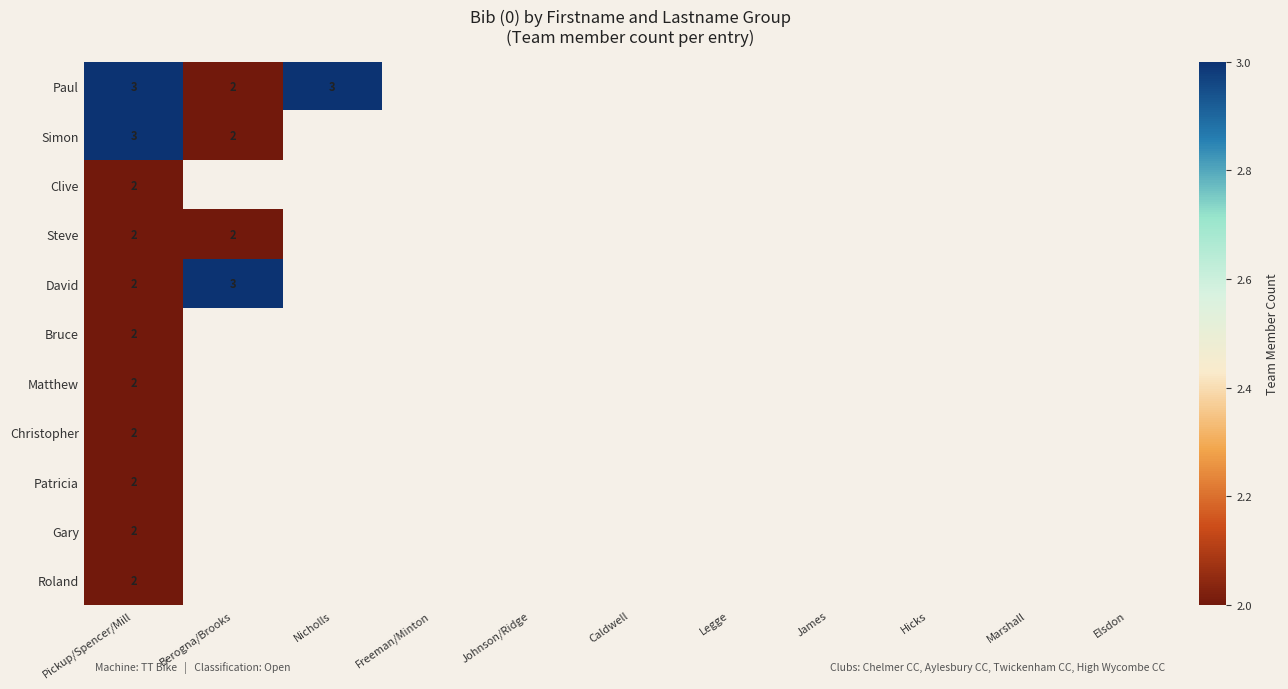

Which has a higher value, James or Marshall?

Marshall